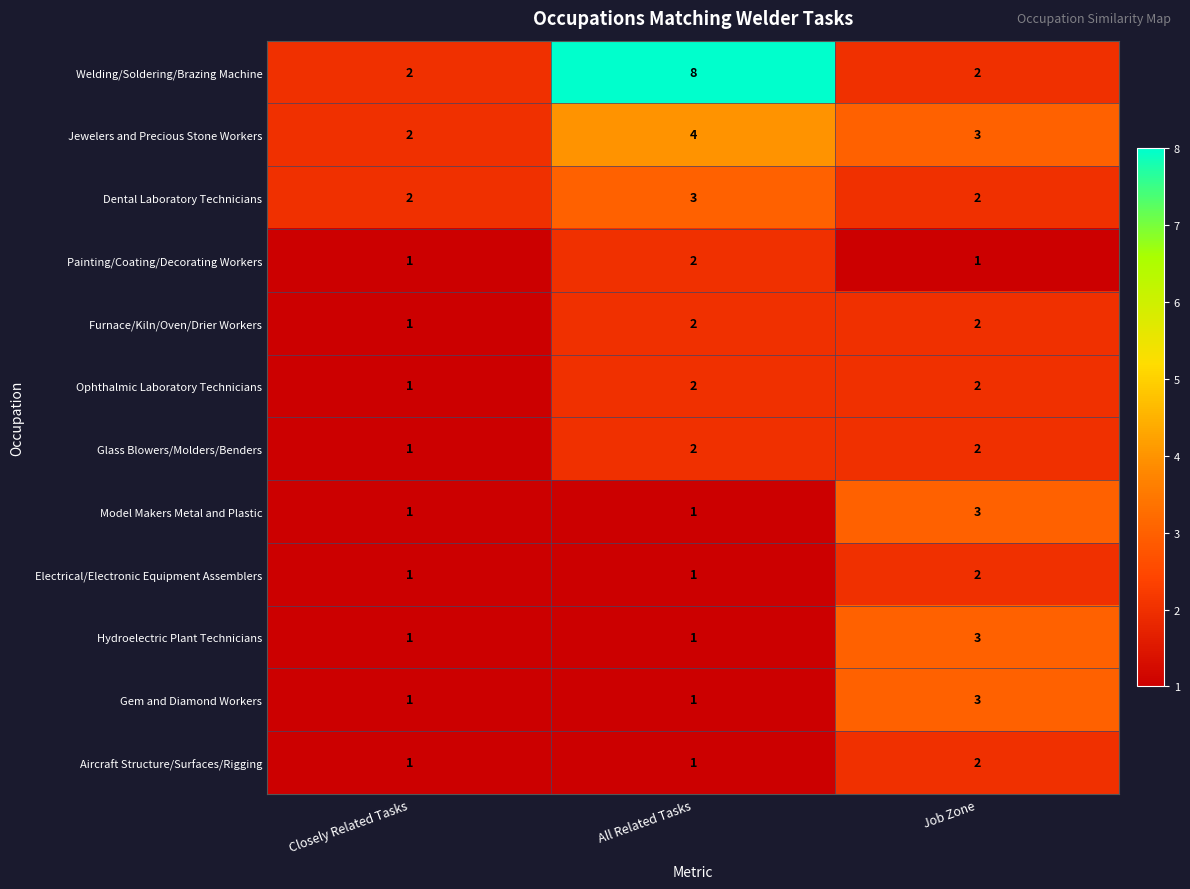

Count the Glass Blowers/Molders/Benders values in the range 1 to 2.

3